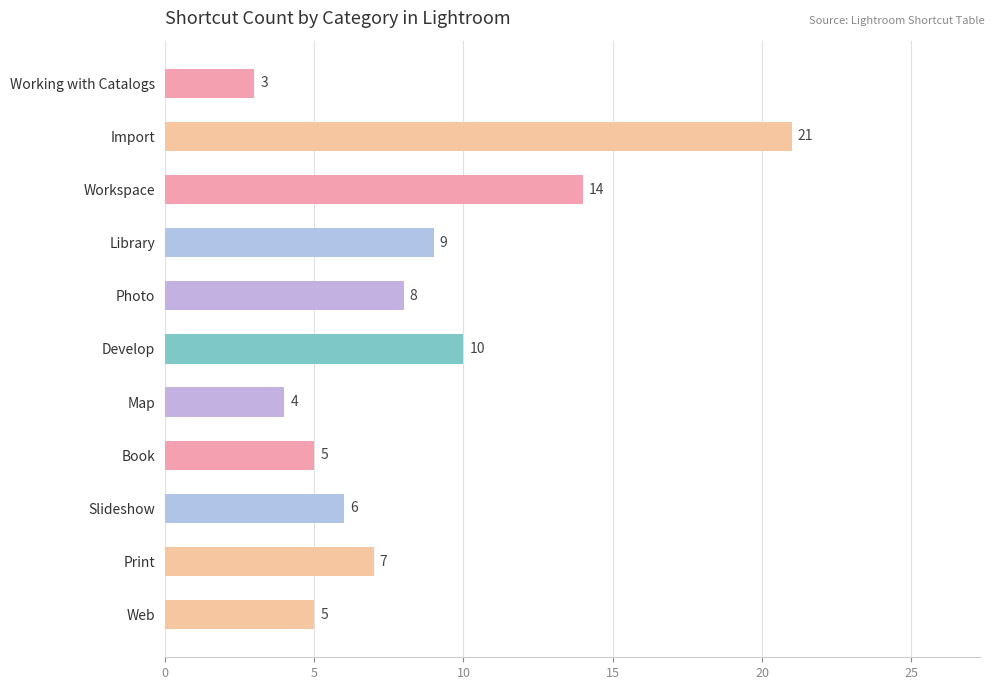

What is the approximate value at Import?

21